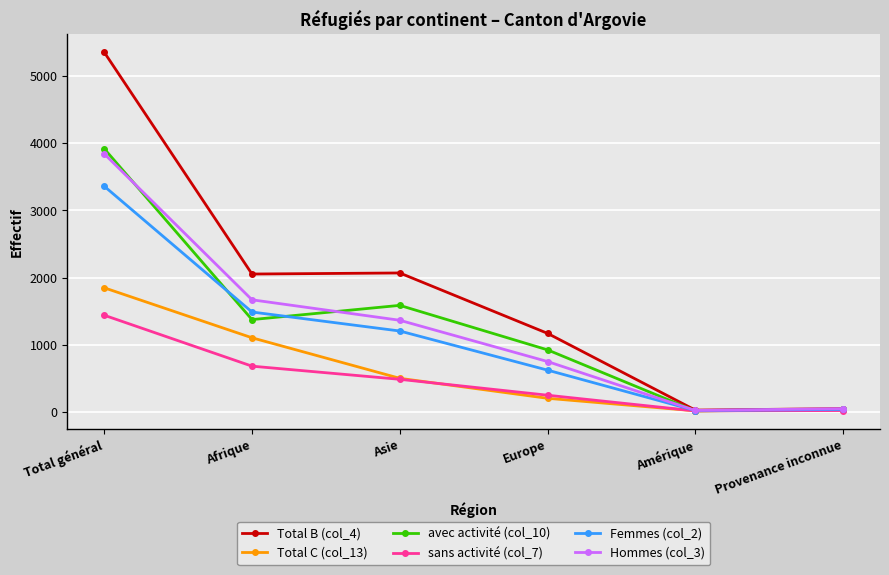

What position from the left is Europe?

4